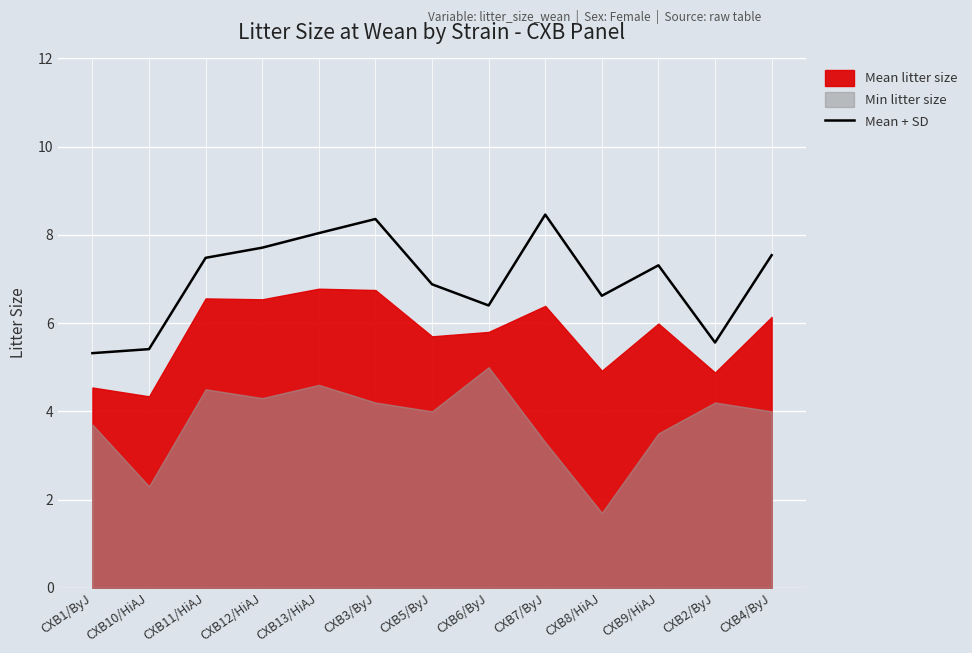

Does the chart display data point markers on the line(s)?

No